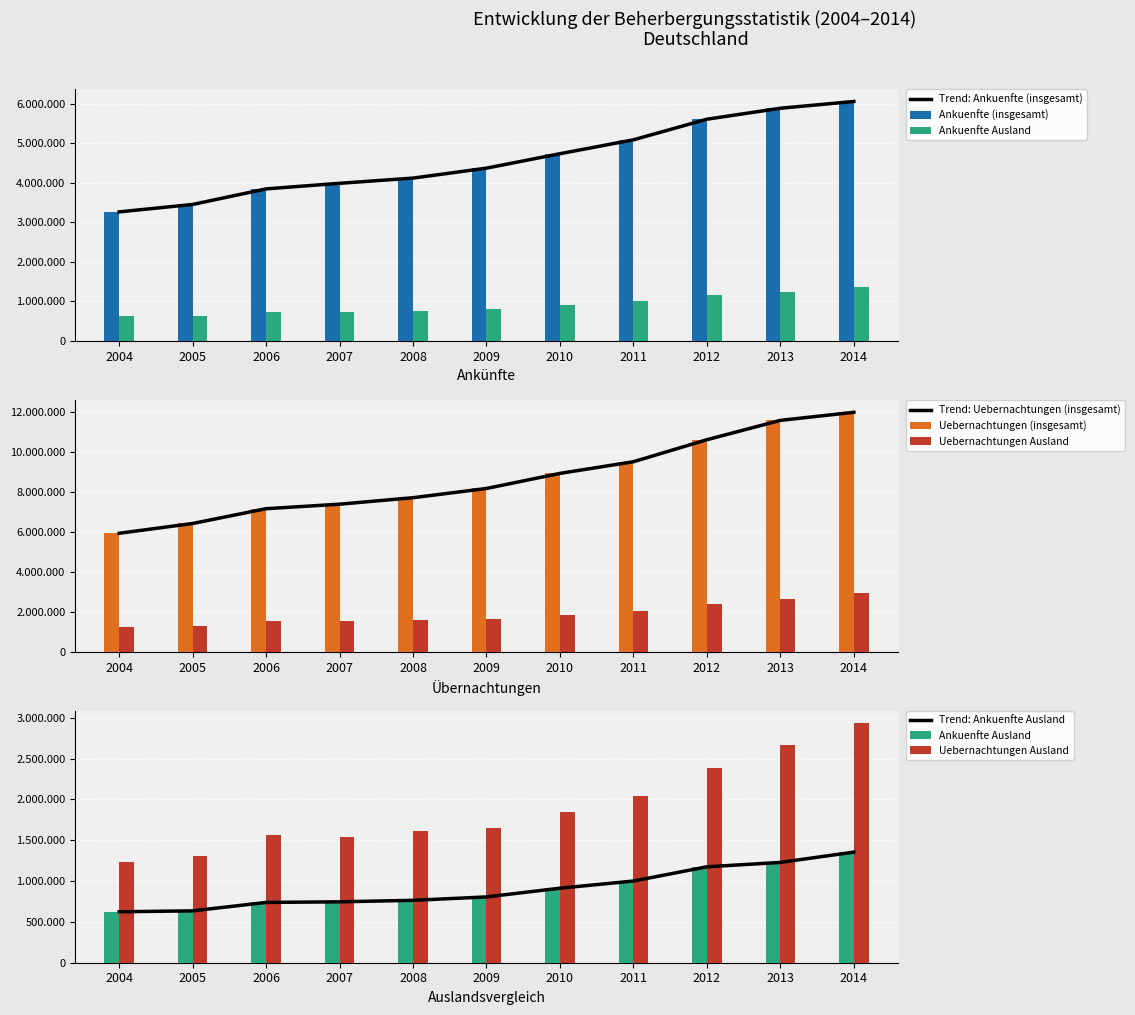

What is the difference between the Ankuenfte Ausland values at 2012 and 2013?

53784